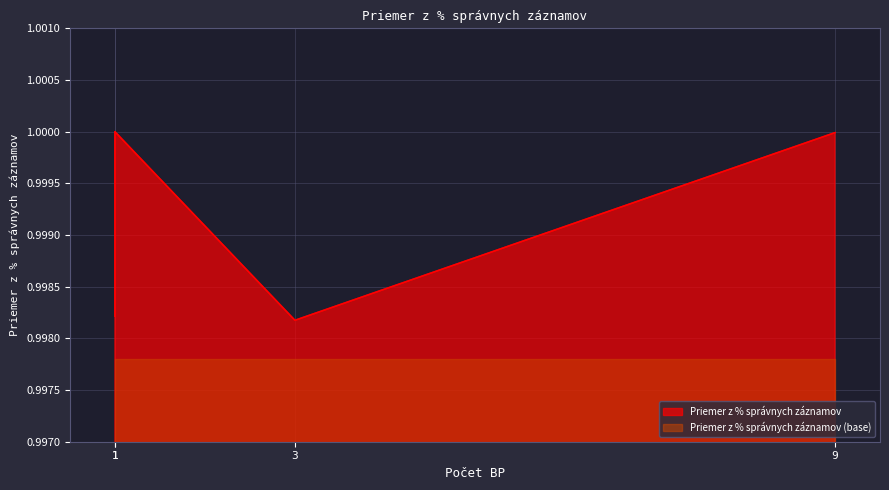

The chart shows a value of 1.4 at 5.2a. True or false?

False